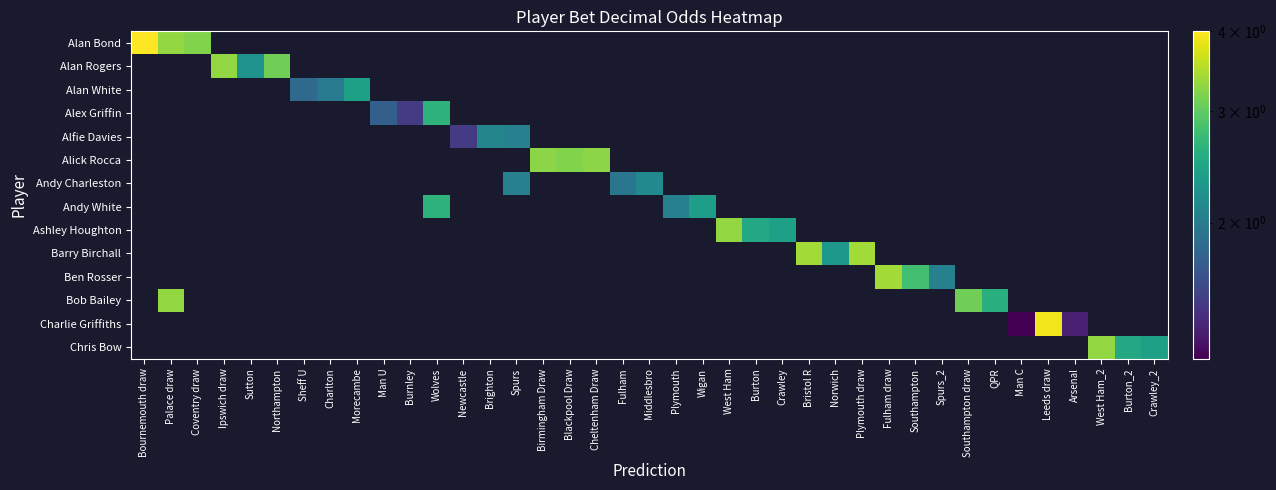

What is the total value across all series at Wigan?

2.4